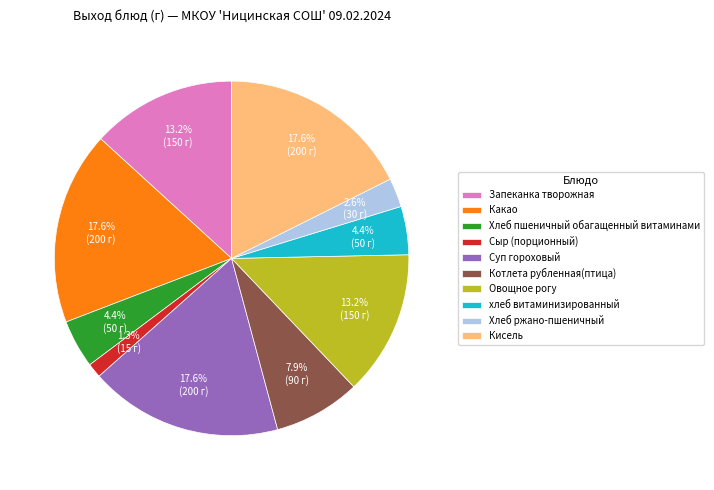

Is the sum of Хлеб пшеничный обагащенный витаминами and Какао greater than half?

No